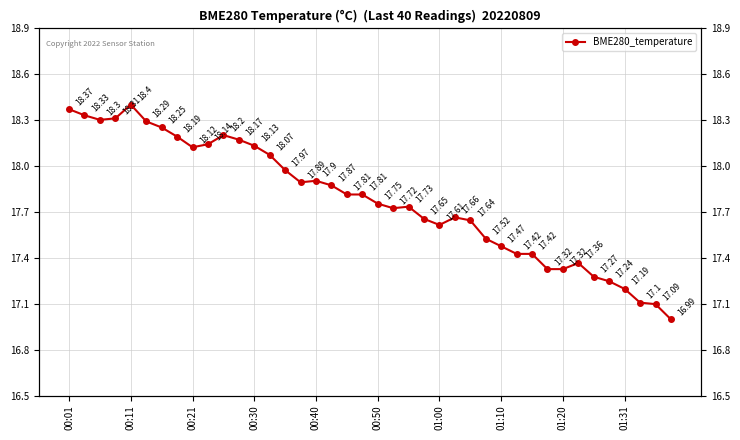

How many interior local valleys (lower than both neighbors) does the data have?

5